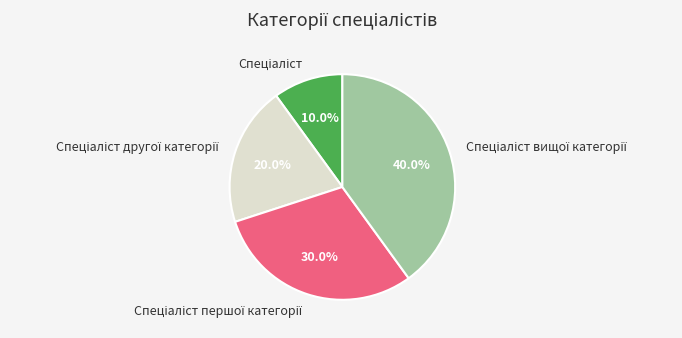

Does any single category account for the majority?

No